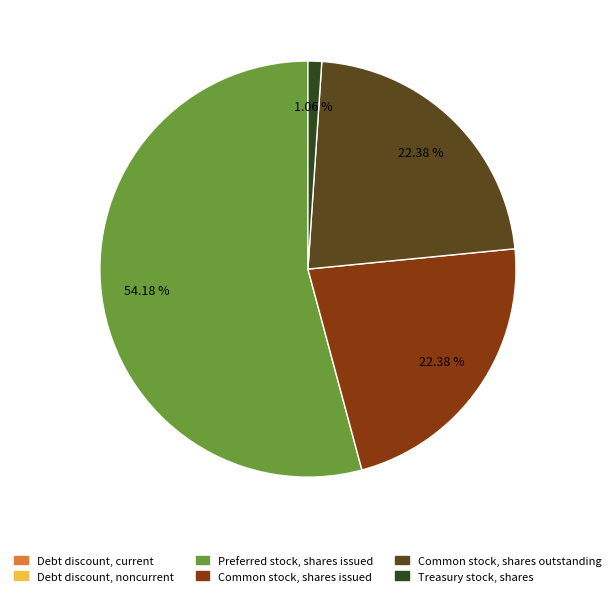

To the nearest percent, what is the difference between the largest and smallest slice percentages?

54%